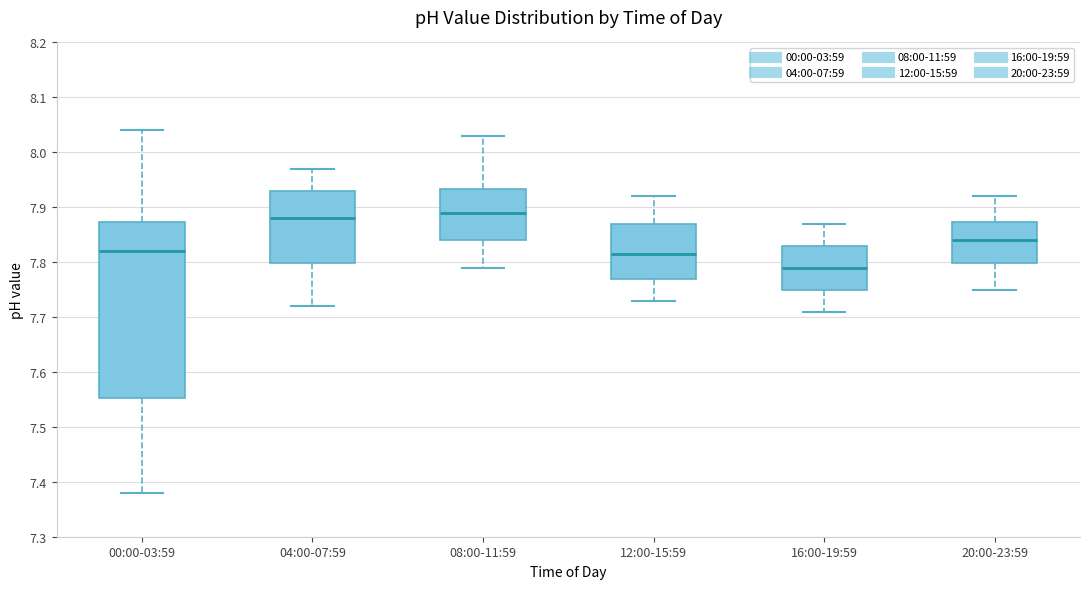

Which box is the tallest, from its lower edge to its upper edge?

00:00-03:59